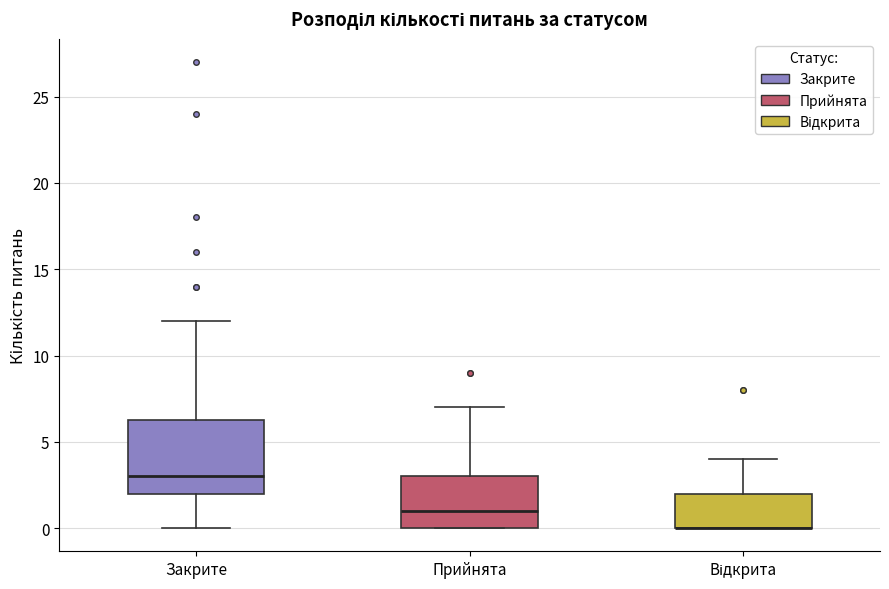

Reading left to right, read every box against the y-axis: the position of its median line, the range the box covers, and the ends of its whiskers. The values are not printed on the chart, so give them approximately, as read against the axis.

Закрите: median 3.0, box 2.0 to 6.5, whiskers 0.0 to 12.0
Прийнята: median 1.0, box 0.0 to 3.0, whiskers 0.0 to 7.0
Відкрита: median 0.0 (drawn on the box's lower edge), box 0.0 to 2.0, whiskers 0.0 to 4.0